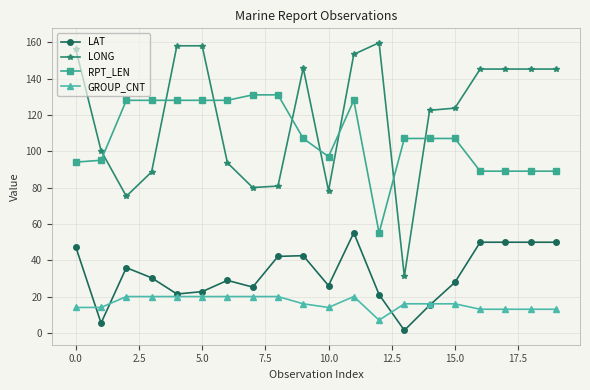

Does the chart display data point markers on the line(s)?

Yes